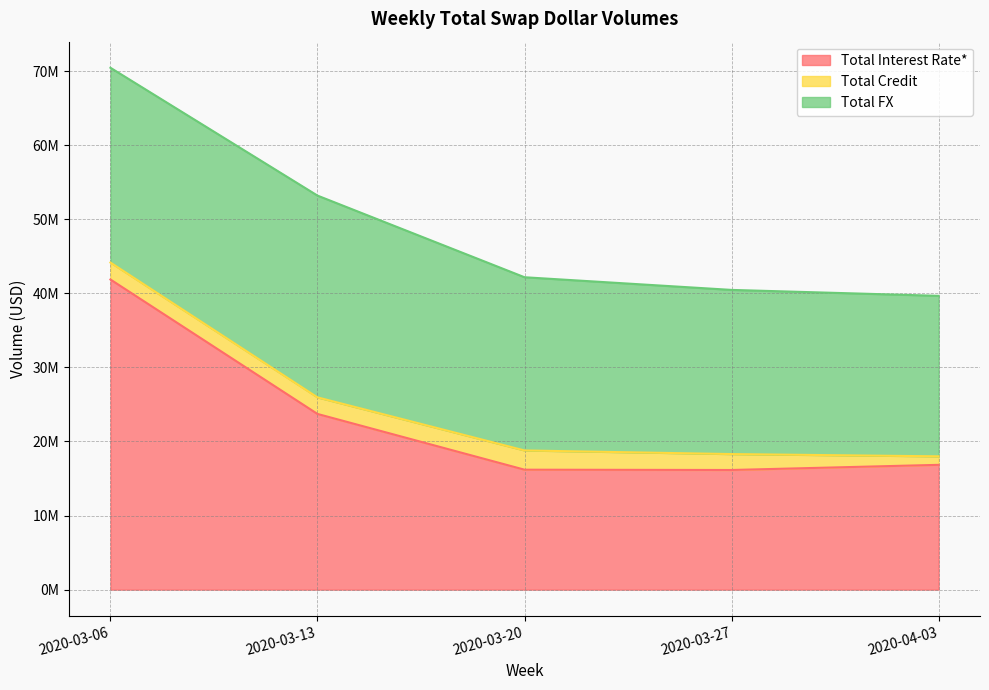

What is the difference between the second highest and second lowest values in the Total FX series?

4134454